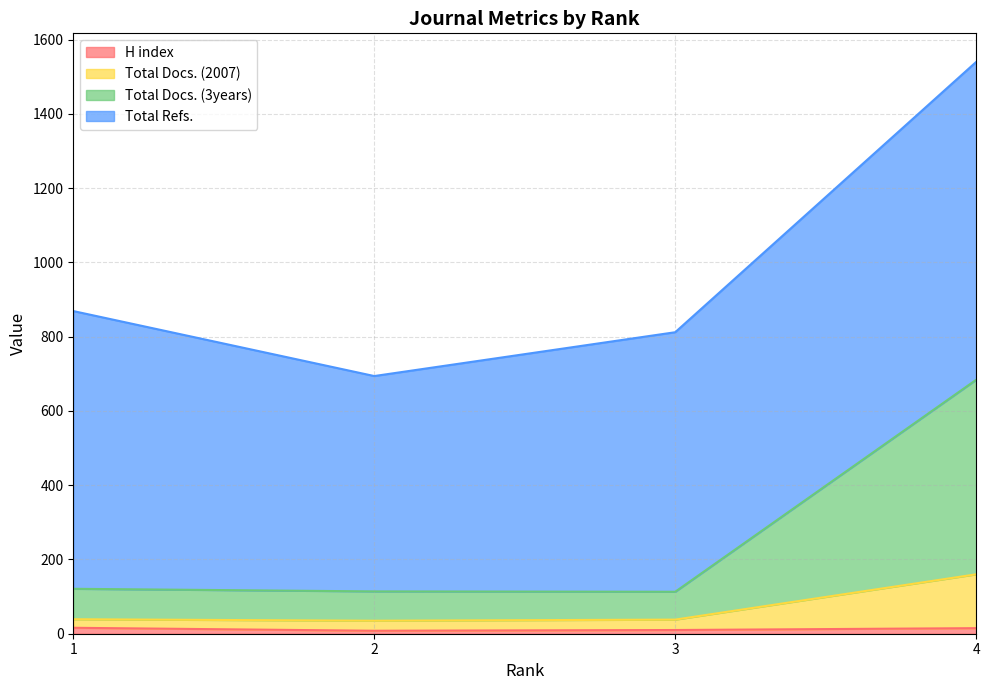

Between 3 and 1, which is larger?

1